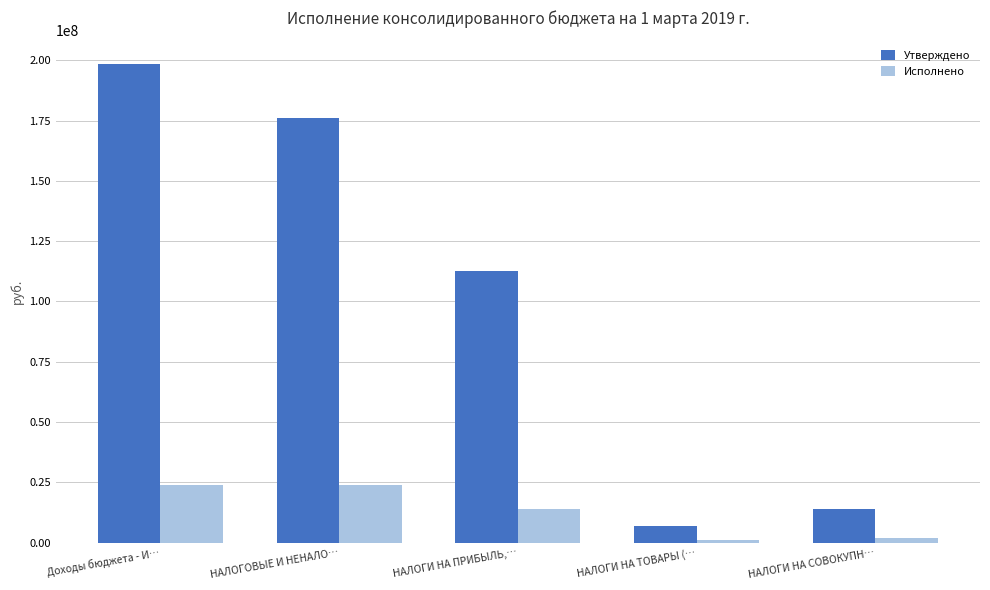

Does the chart contain stacked bars?

No